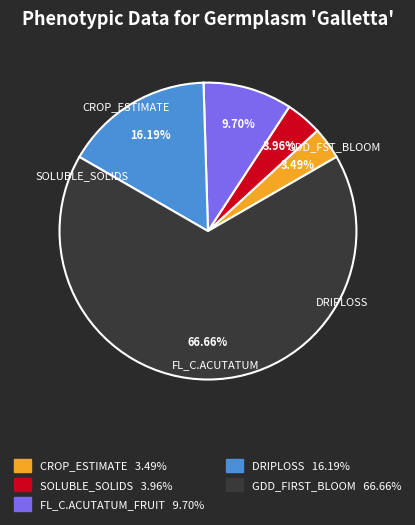

Does DRIPLOSS account for over 50% of the chart?

No